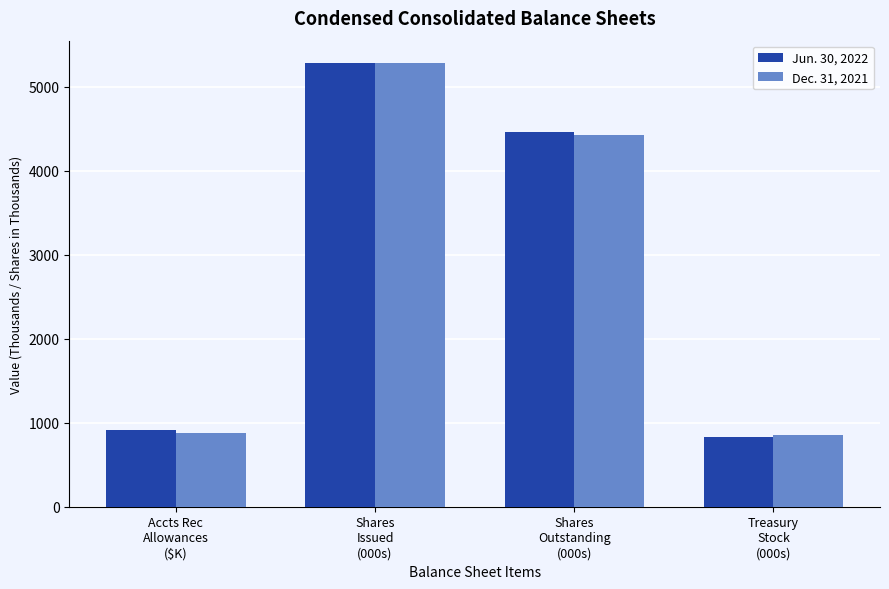

What is the total value across all series at Treasury
Stock
(000s)?

1685.2